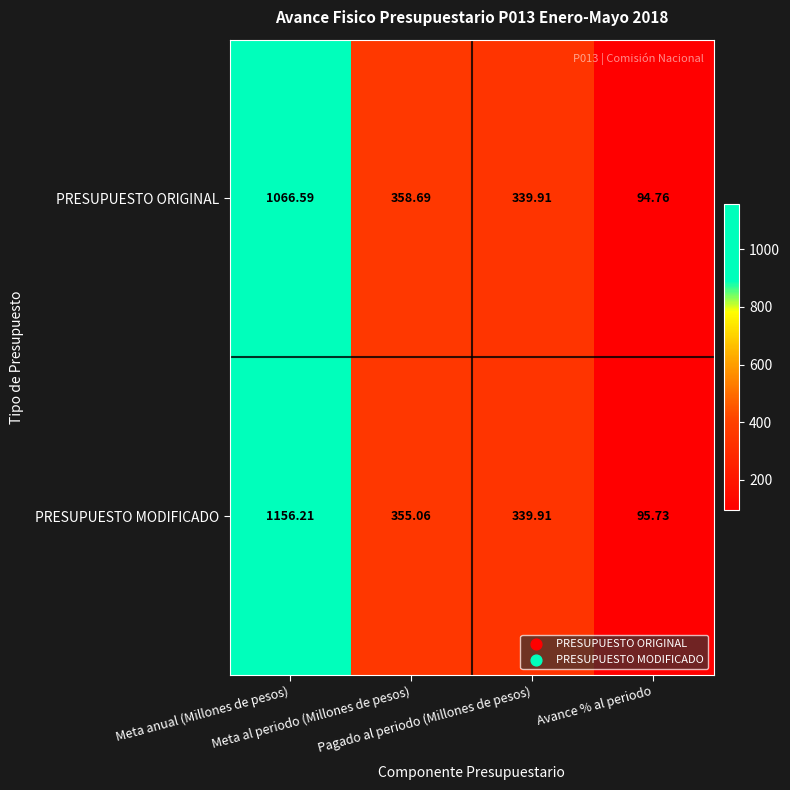

List the series in order of their overall mean, lowest first.

PRESUPUESTO ORIGINAL, PRESUPUESTO MODIFICADO